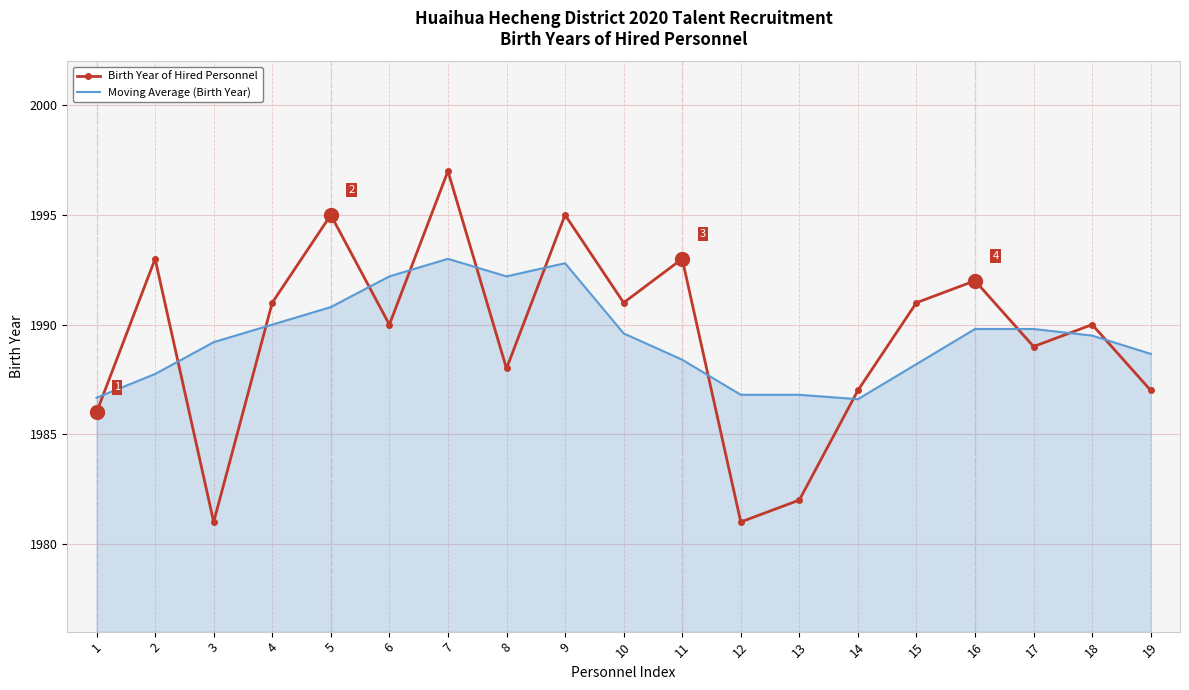

What is the minimum value shown in the chart?

1981.0